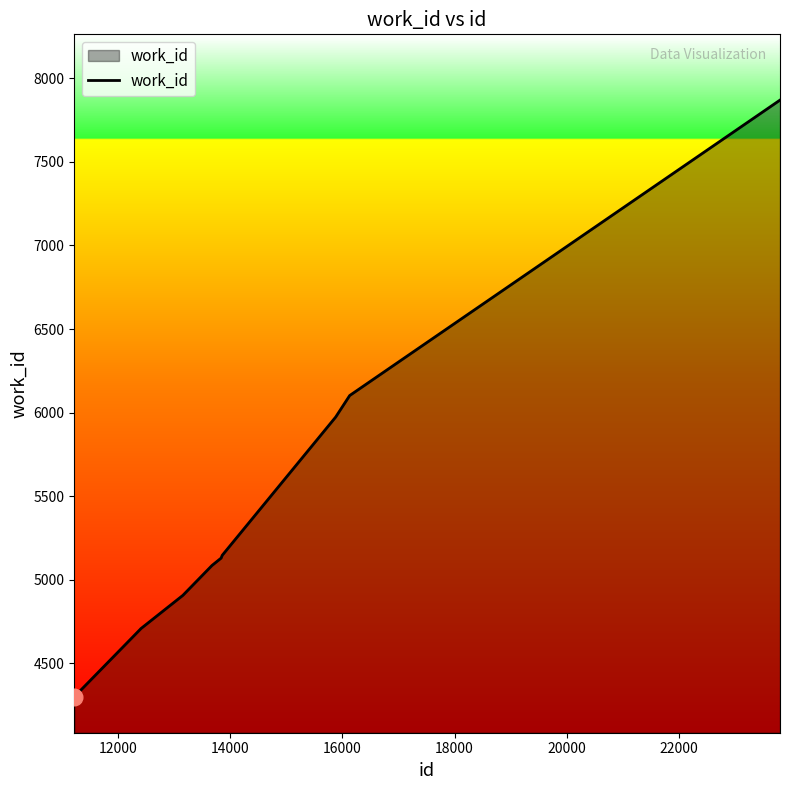

What is the sum of all values?

53921